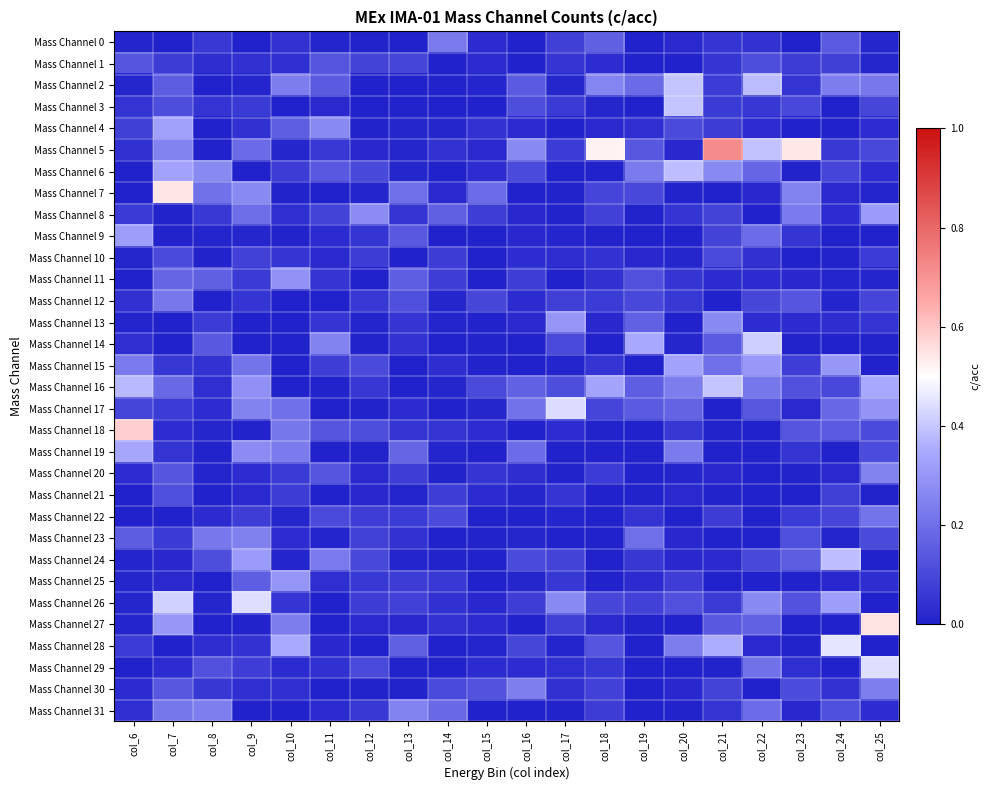

At which category is the sum across all series the highest?

col_7